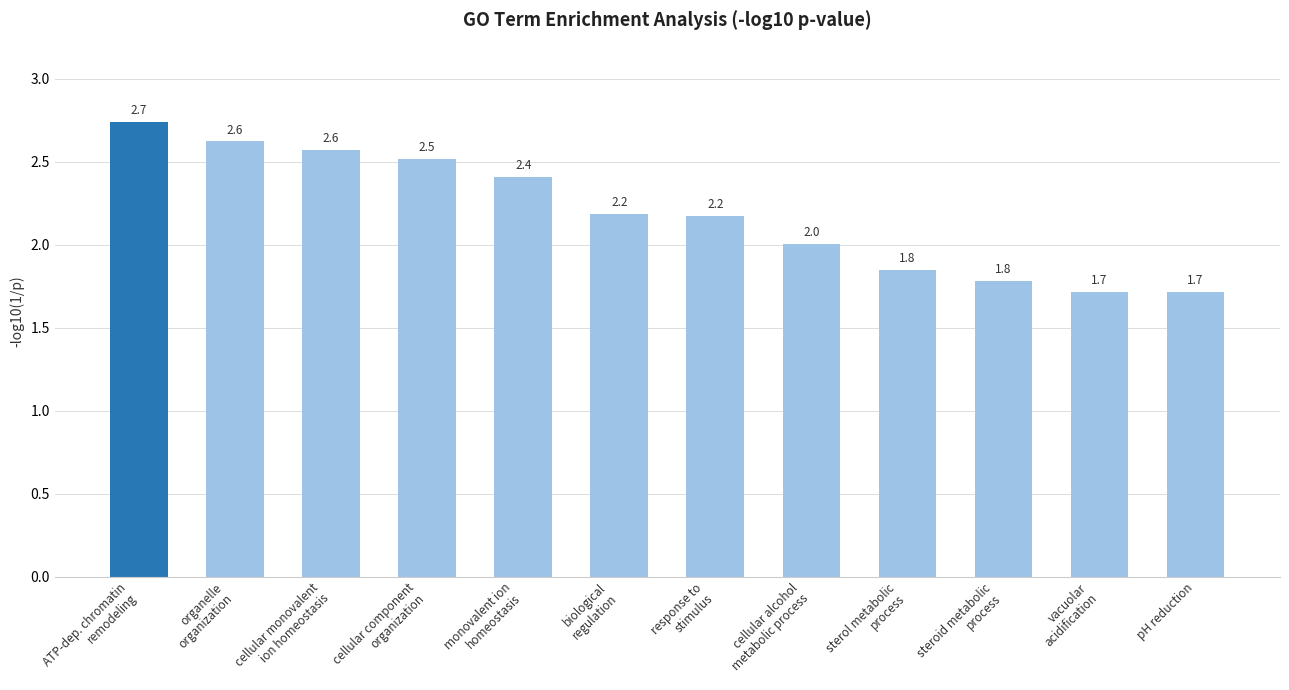

What is the label of the 1st bar from the left?

ATP-dep. chromatin
remodeling